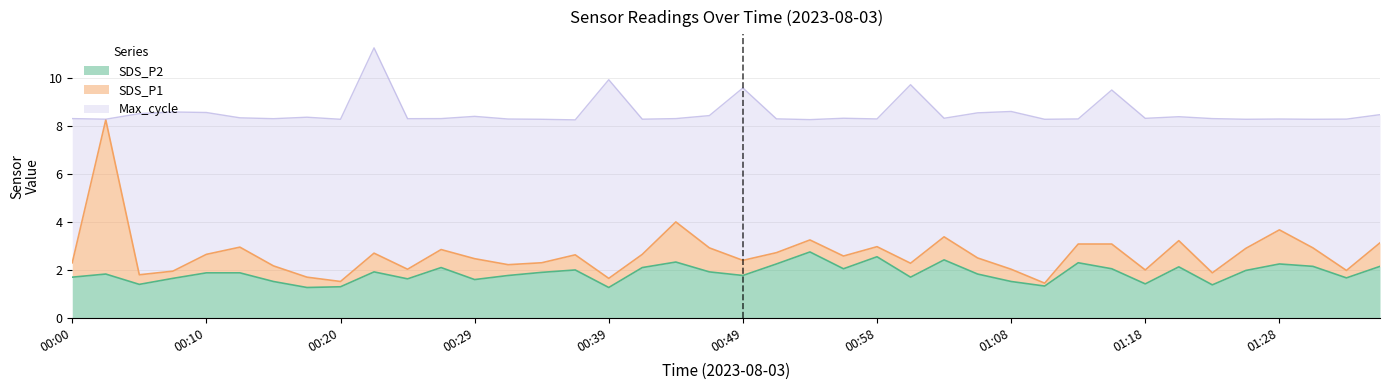

Which category has the lowest value in the SDS_P2 series?

00:17